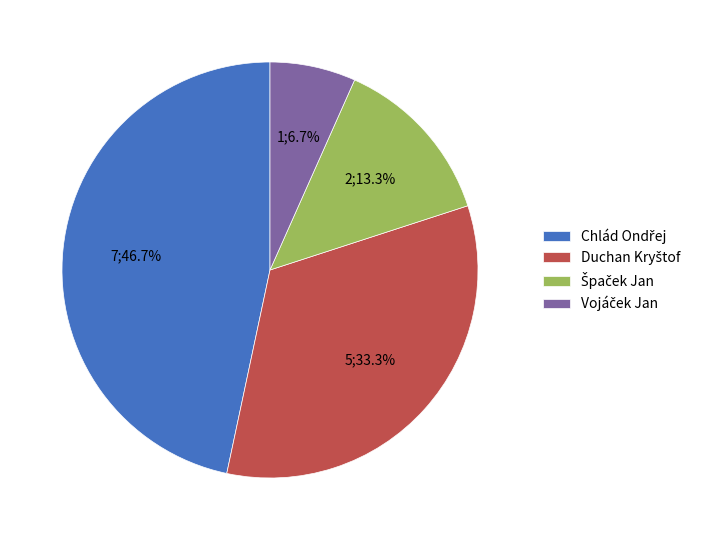

Is there any slice that represents more than half of the pie?

No